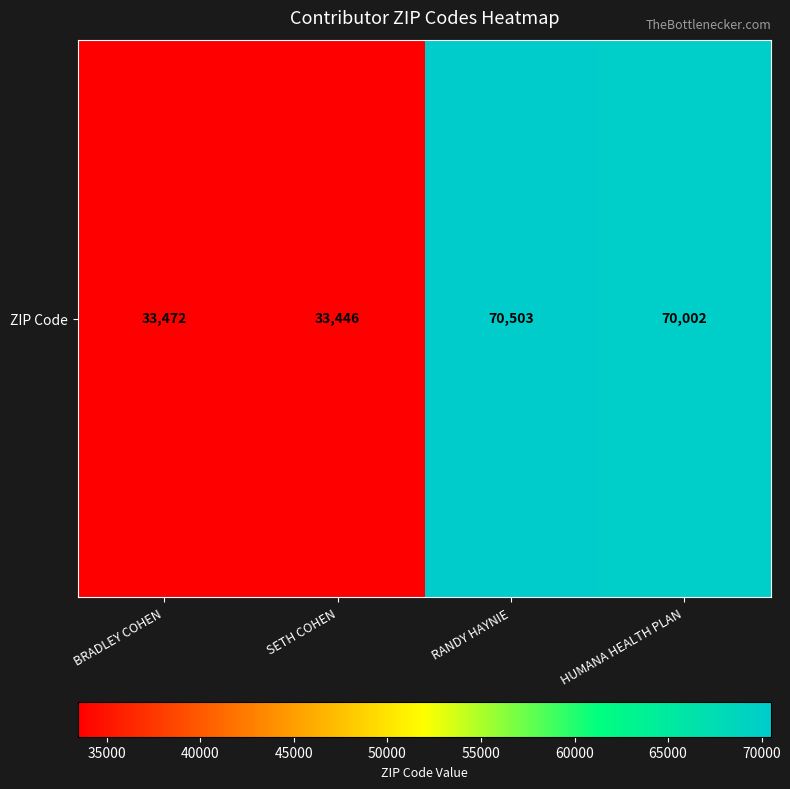

What value does the data have at BRADLEY COHEN?

33472